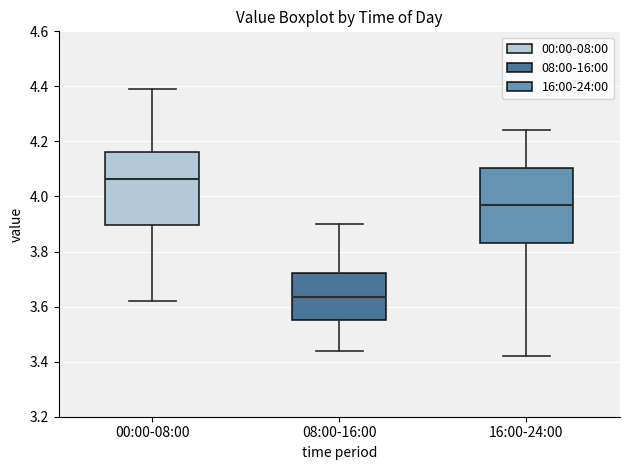

Where does the upper whisker of the box for 08:00-16:00 end on the y-axis? The values are not printed on the chart, so give them approximately, as read against the axis.

3.90